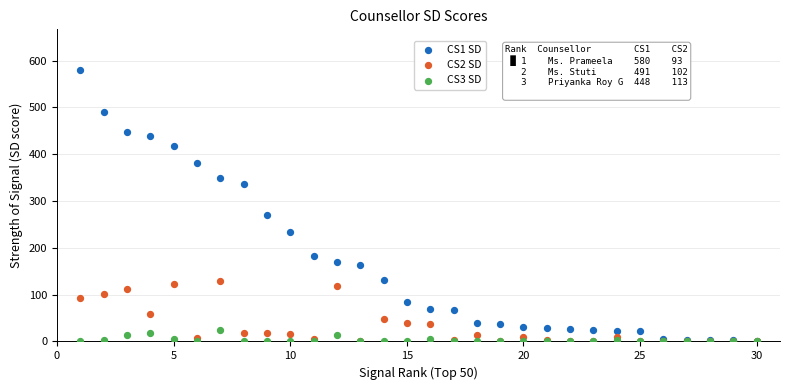

Which series reaches the maximum Y coordinate?

CS1 SD